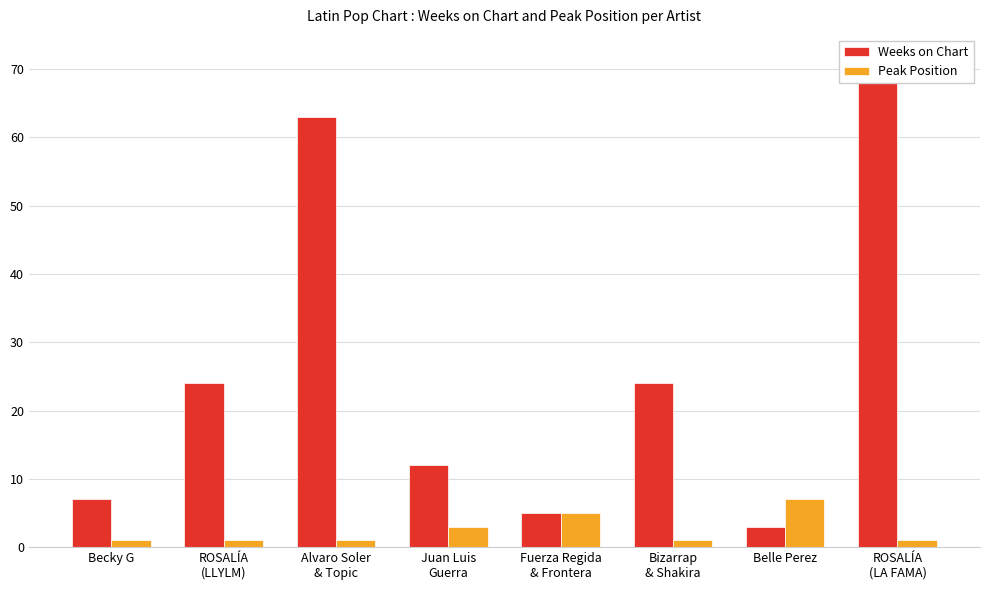

What is the average value of the Weeks on Chart series?

26